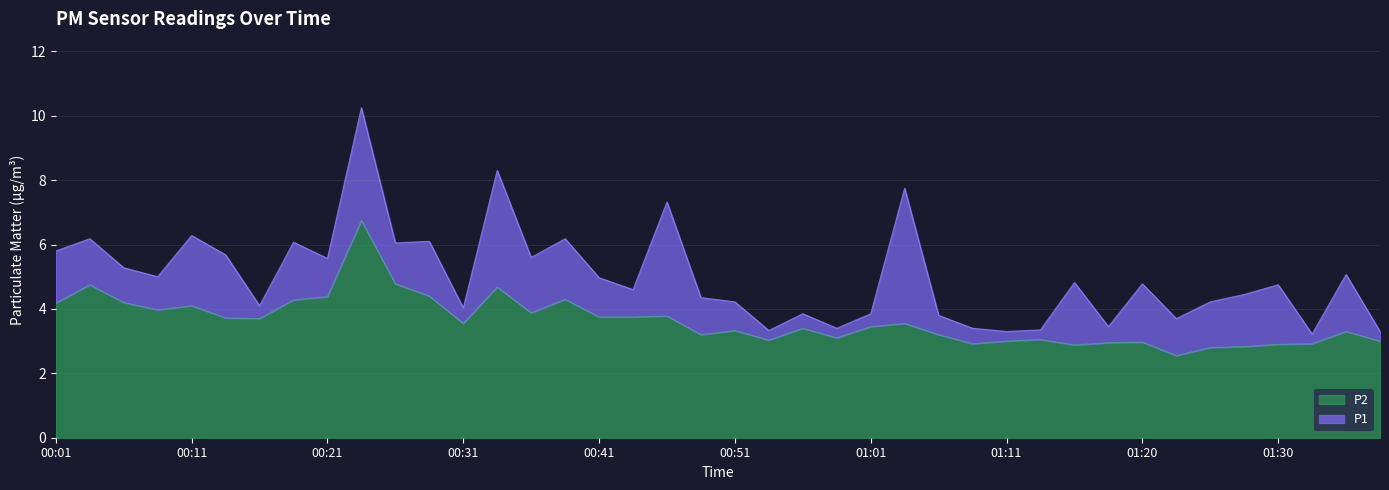

Is the value of P1 at 01:06 greater than the value of P2 at 00:36?

No